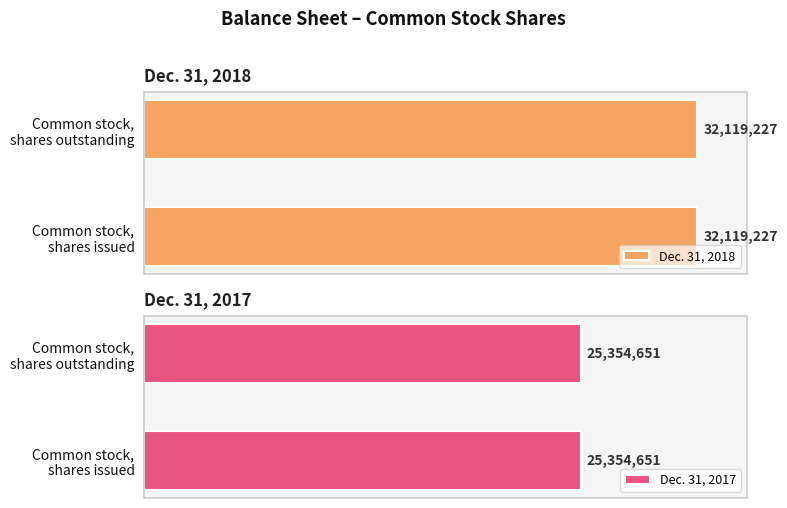

At which category does the chart reach its minimum across all series?

Common stock, shares outstanding